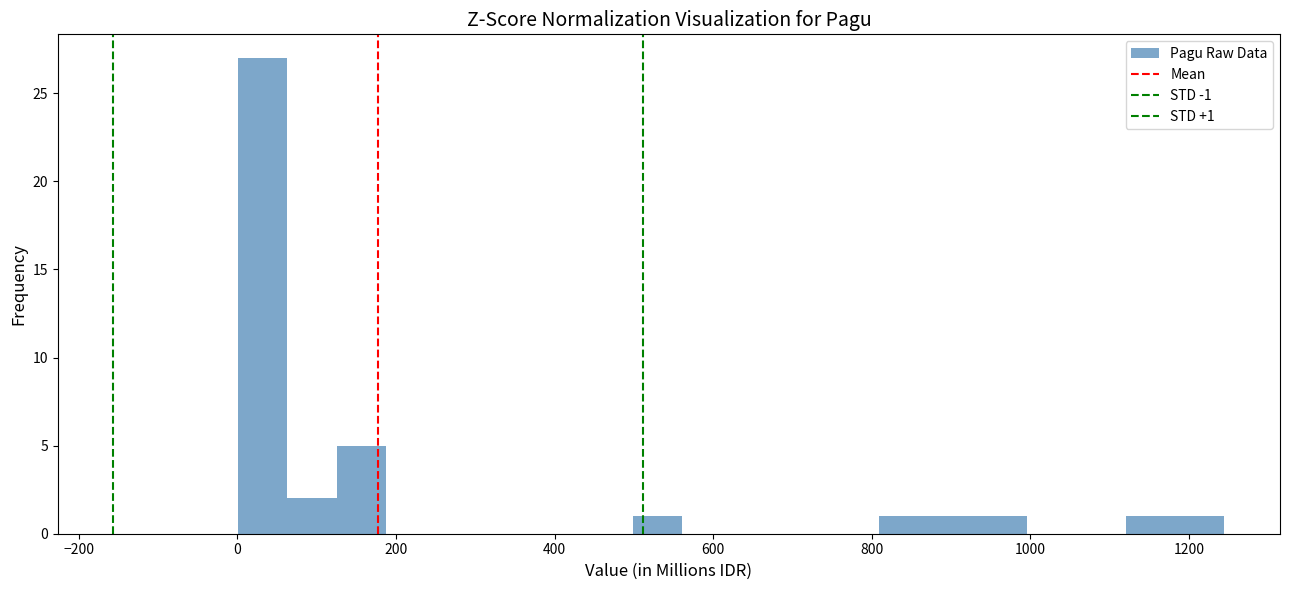

Around what value on the x-axis is the tallest bar? Give the approximate position of its centre, as read against the axis.

40